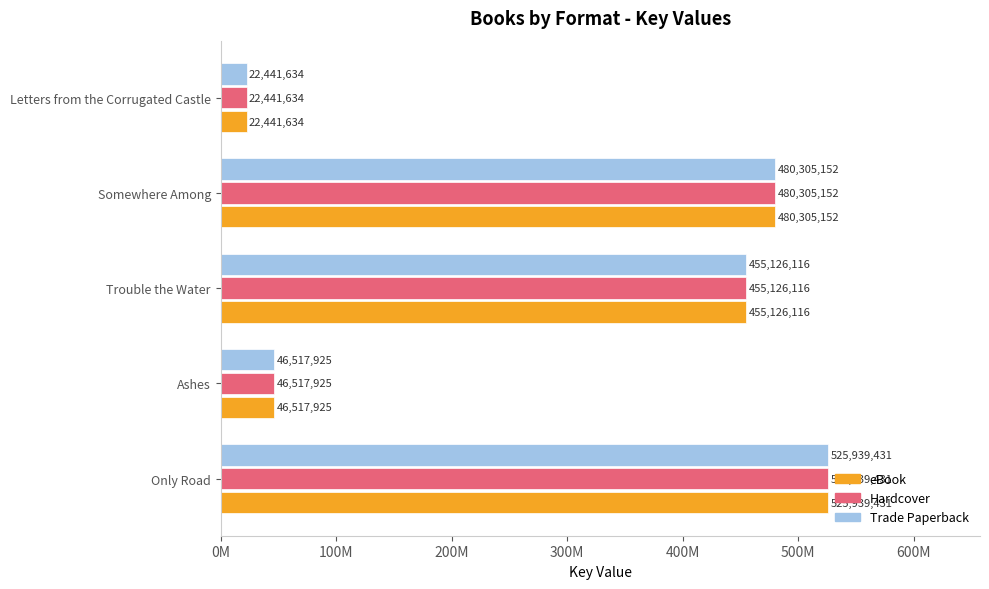

What are all the series names shown in the legend?

eBook, Hardcover, Trade Paperback